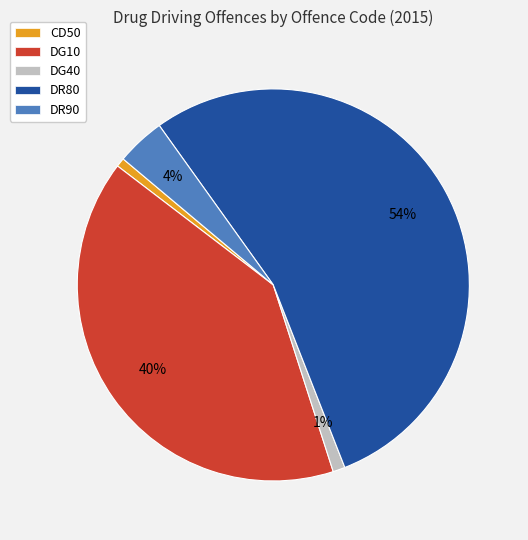

To the nearest percent, what is the difference between the DR90 and DG10 slice percentages?

36%